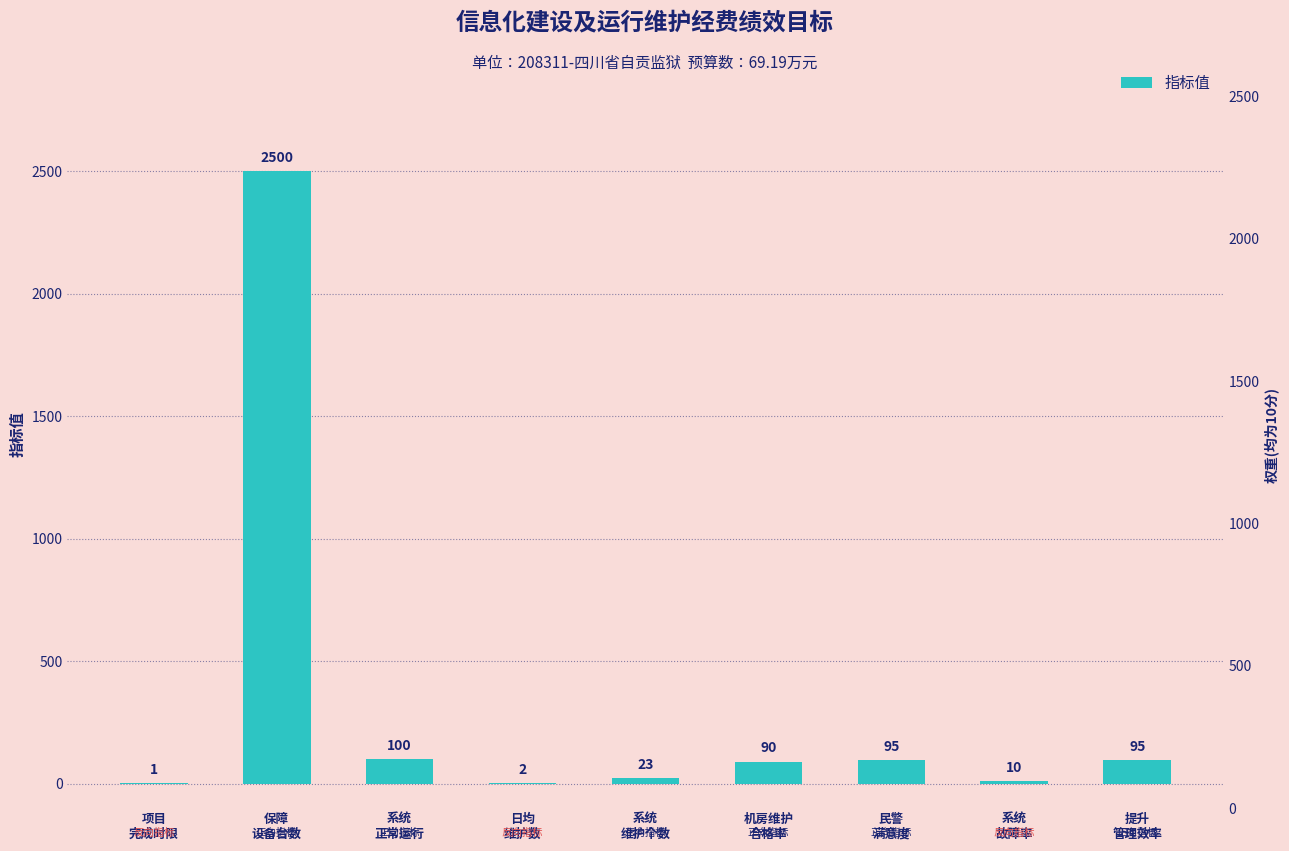

What is the value of the 8th bar from the left?

10